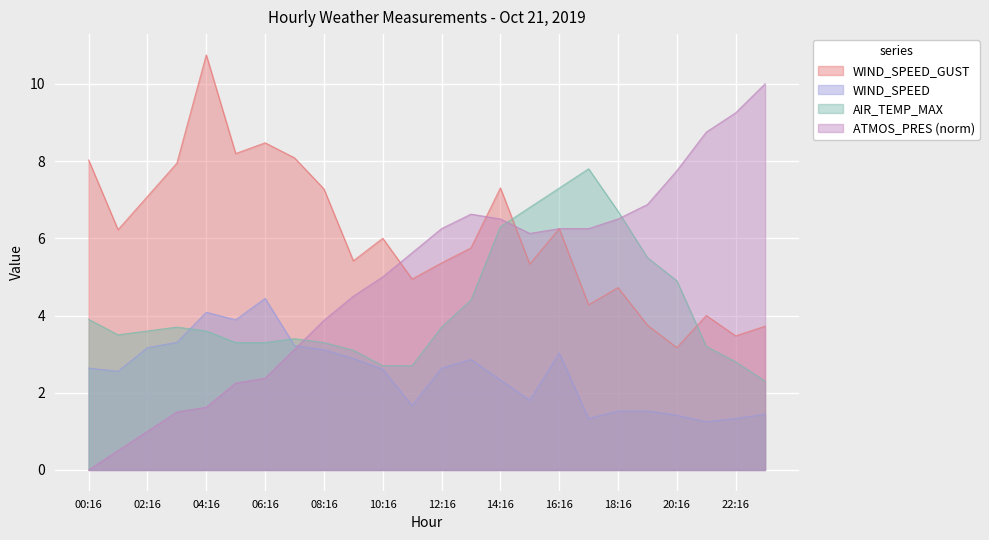

After their last crossing, which series has the higher values: ATMOS_PRES or WIND_SPEED_GUST?

ATMOS_PRES